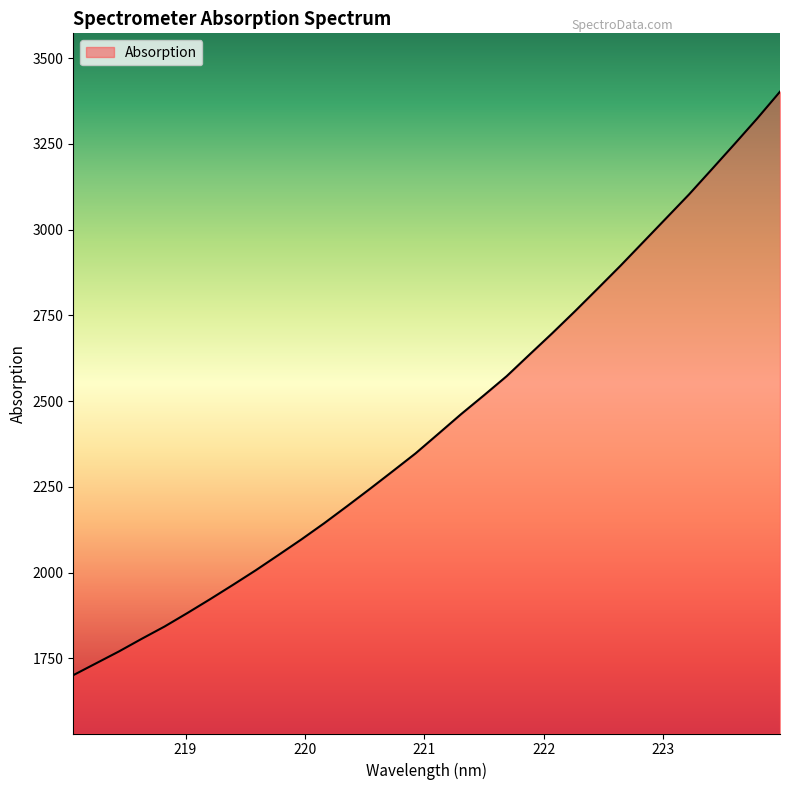

What is the difference between the maximum and minimum values?

1701.5